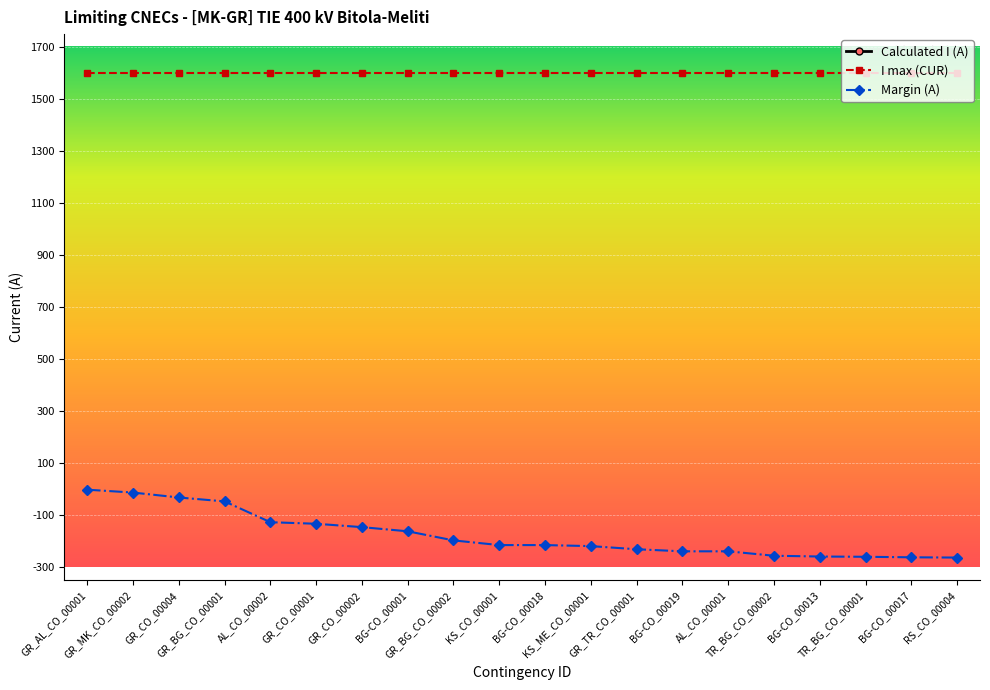

True or false: Margin (A) and Calculated I (A) intersect in this chart.

False